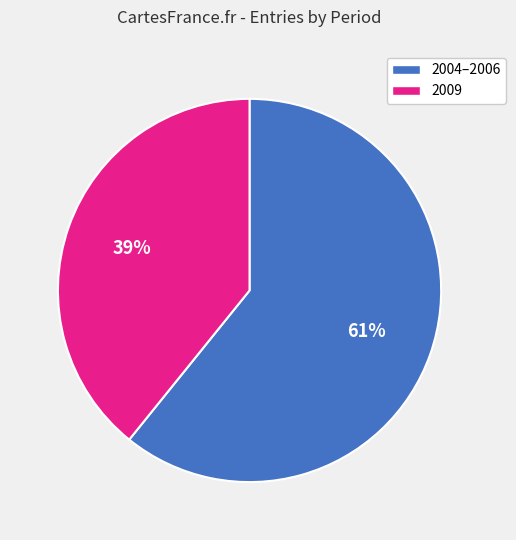

How many slices are in this pie chart?

2